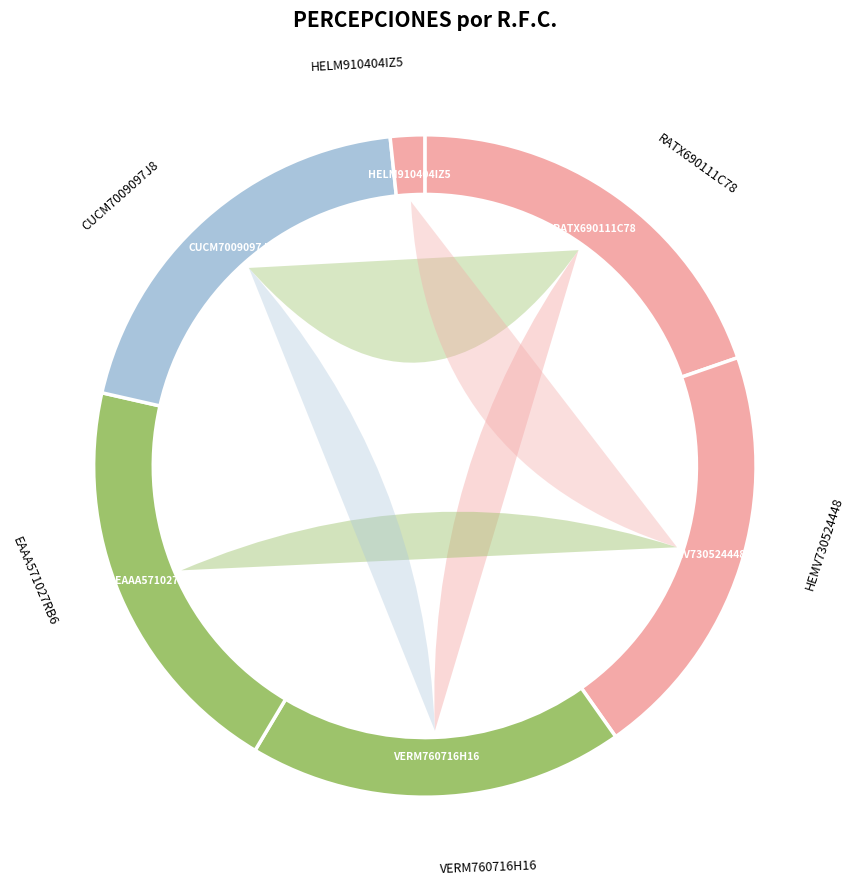

What is the change in value from HEMV730524448 to VERM760716H16?

-8874.6